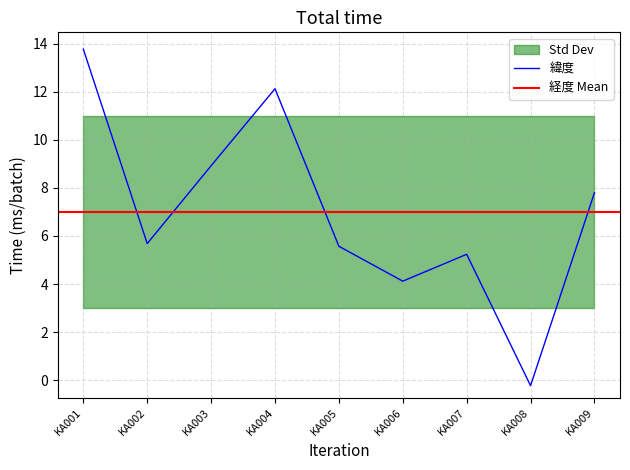

Rank the categories by value from lowest to highest.

KA008, KA006, KA007, KA005, KA002, KA009, KA003, KA004, KA001